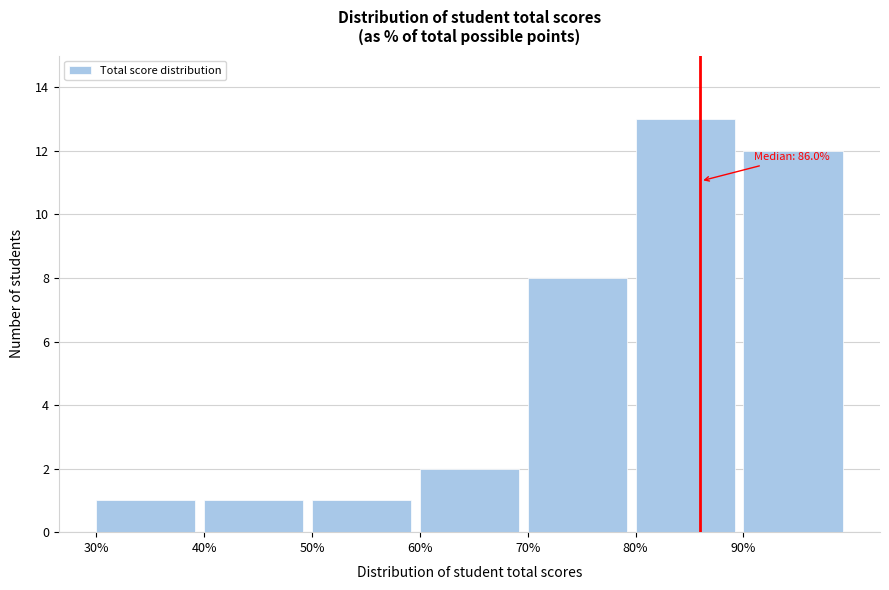

Over which range of the x-axis is the bar tallest?

80 to 90